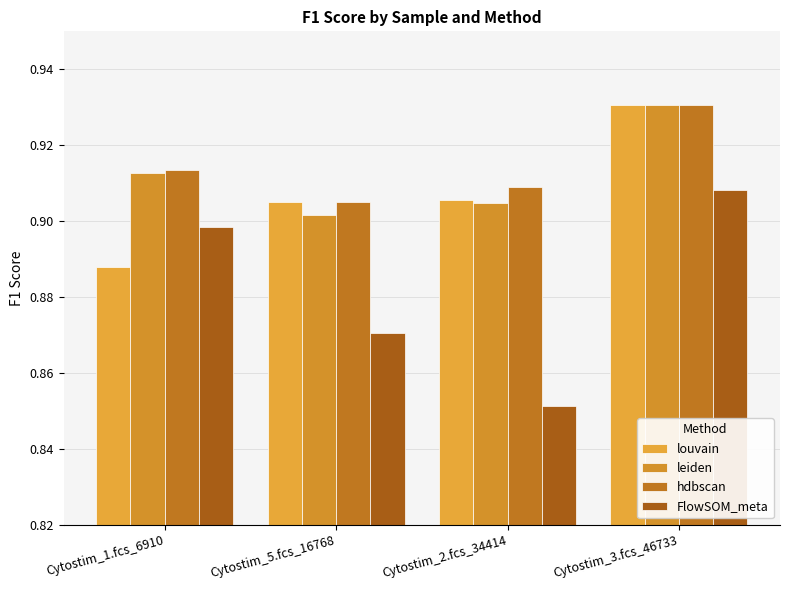

What is the sum of the FlowSOM_meta values at Cytostim_1.fcs_6910 and Cytostim_2.fcs_34414?

1.7